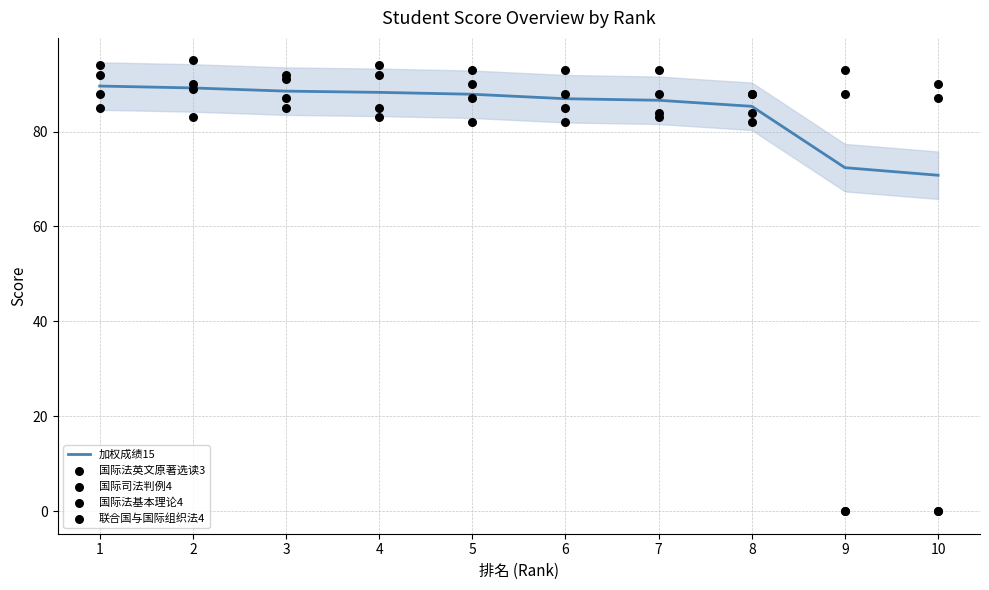

At which category is the sum across all series the highest?

1